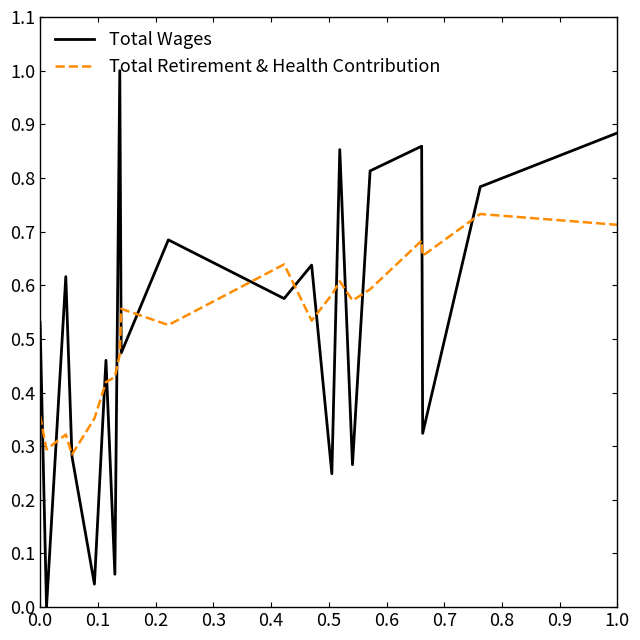

At how many categories does at least one series exceed 0?

20